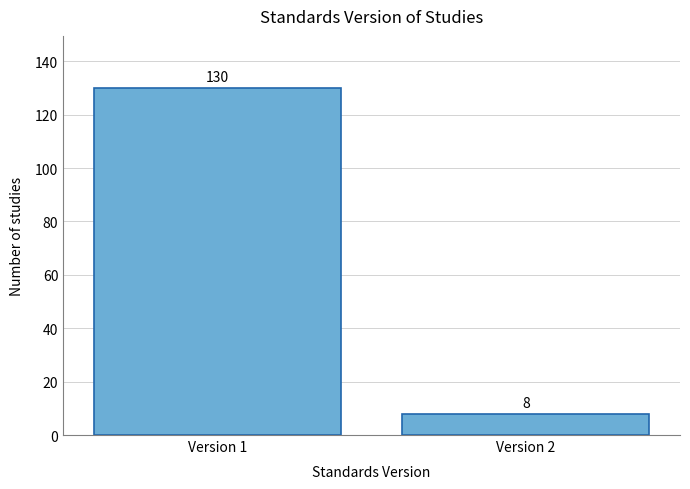

Reading right to left, list all the values displayed in this chart.

Version 2=8	Version 1=130